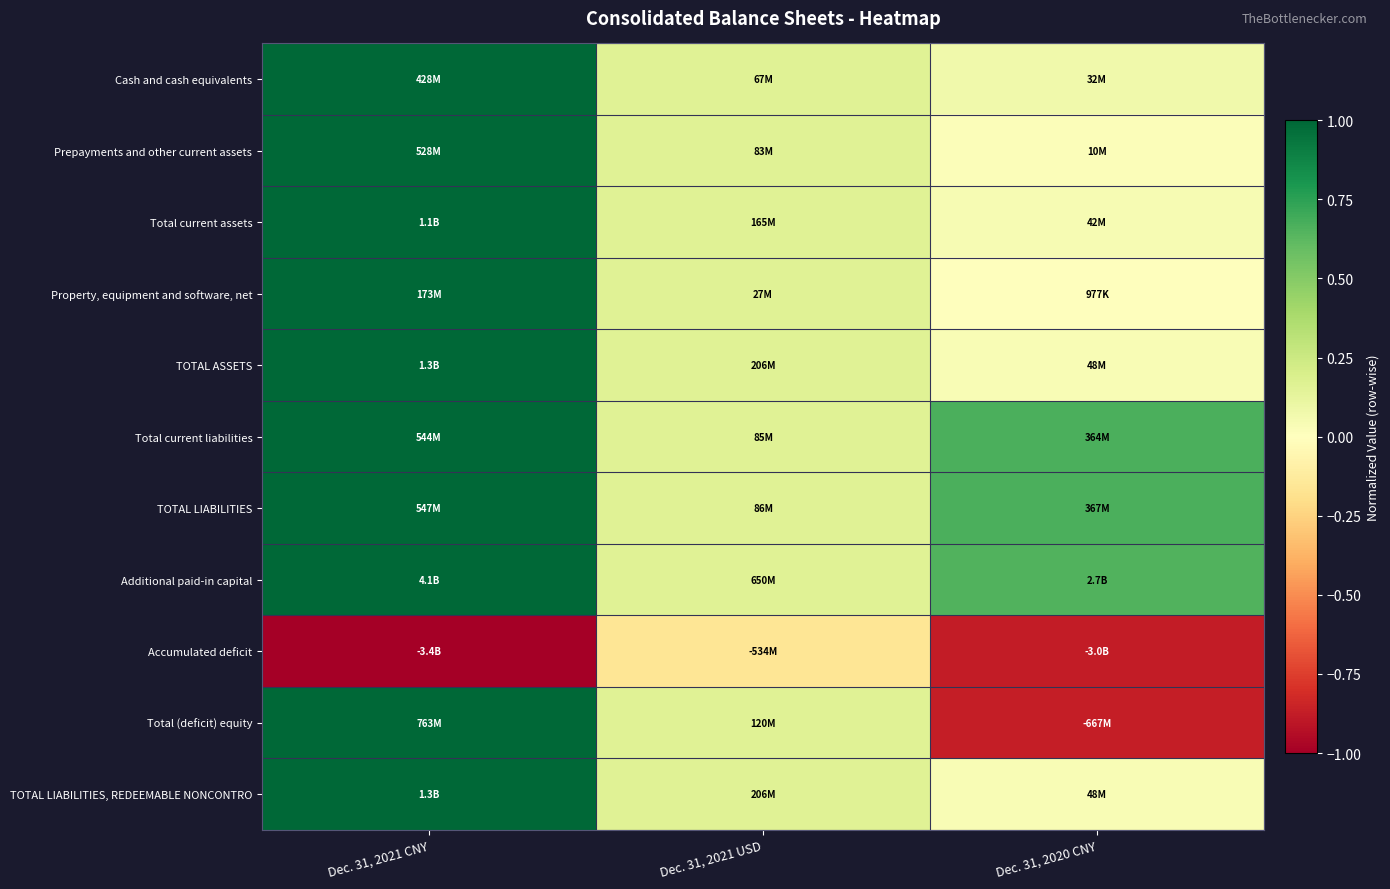

What is the maximum value shown in the chart?

1.0